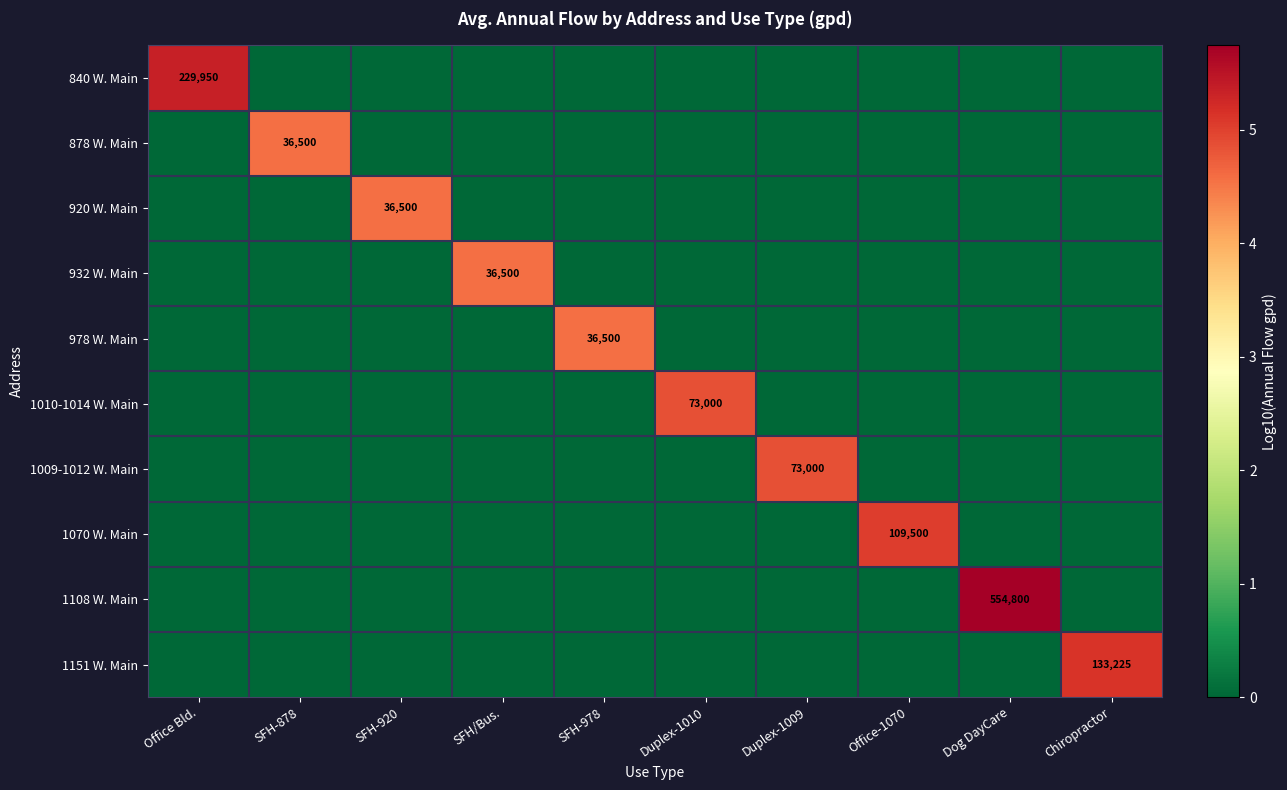

The 932 W. Main series shows 48080 at SFH/Bus.. True or false?

False